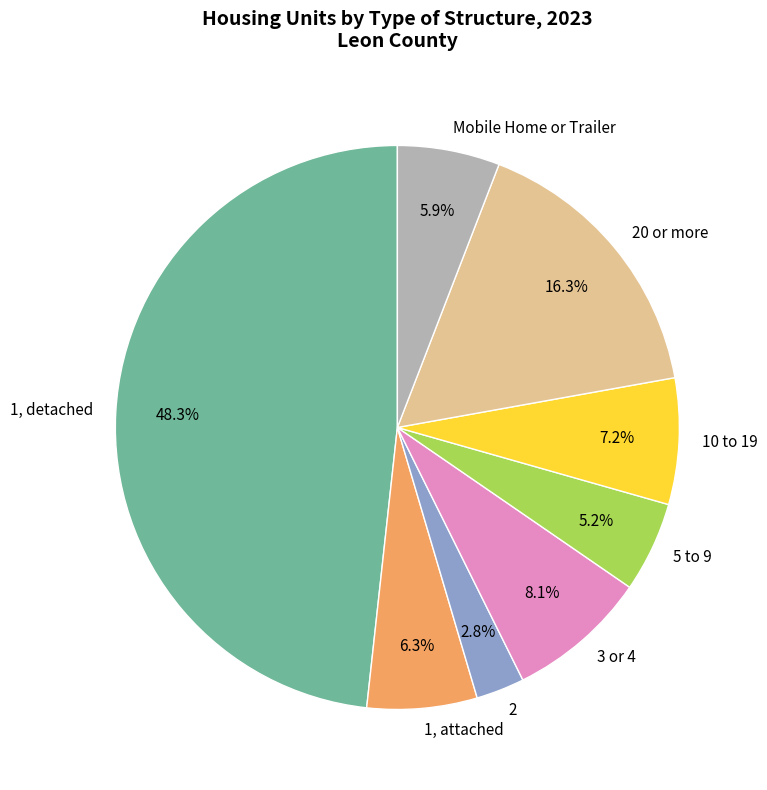

To the nearest percent, what is the combined percentage of Mobile Home or Trailer and 3 or 4?

14%